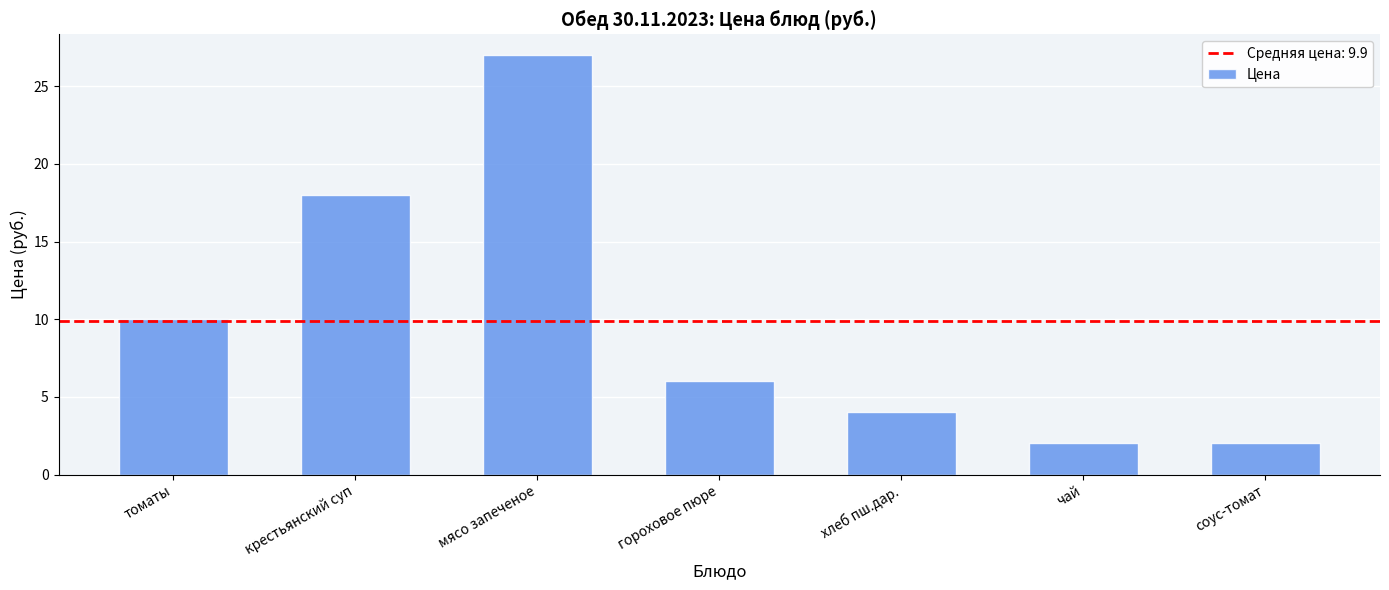

What is the difference between the second highest and minimum values?

16